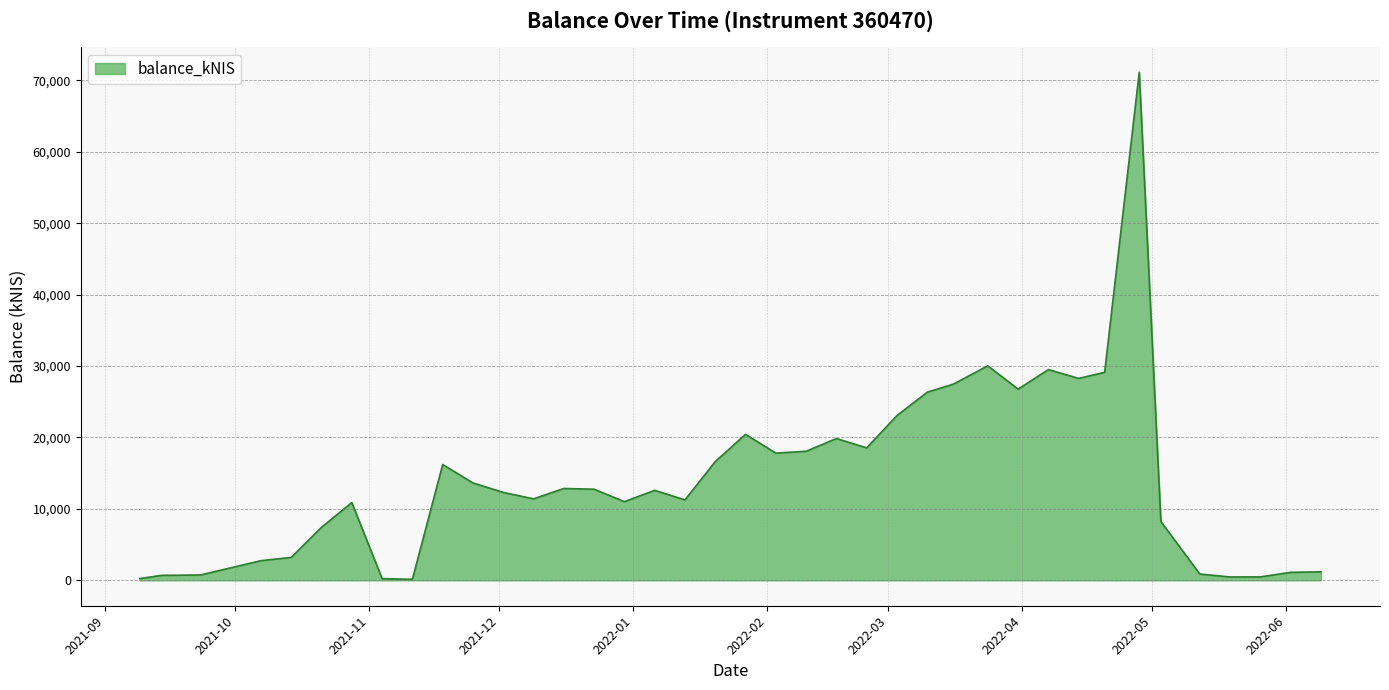

True or false: there are more than 0 points higher than both neighbors.

True